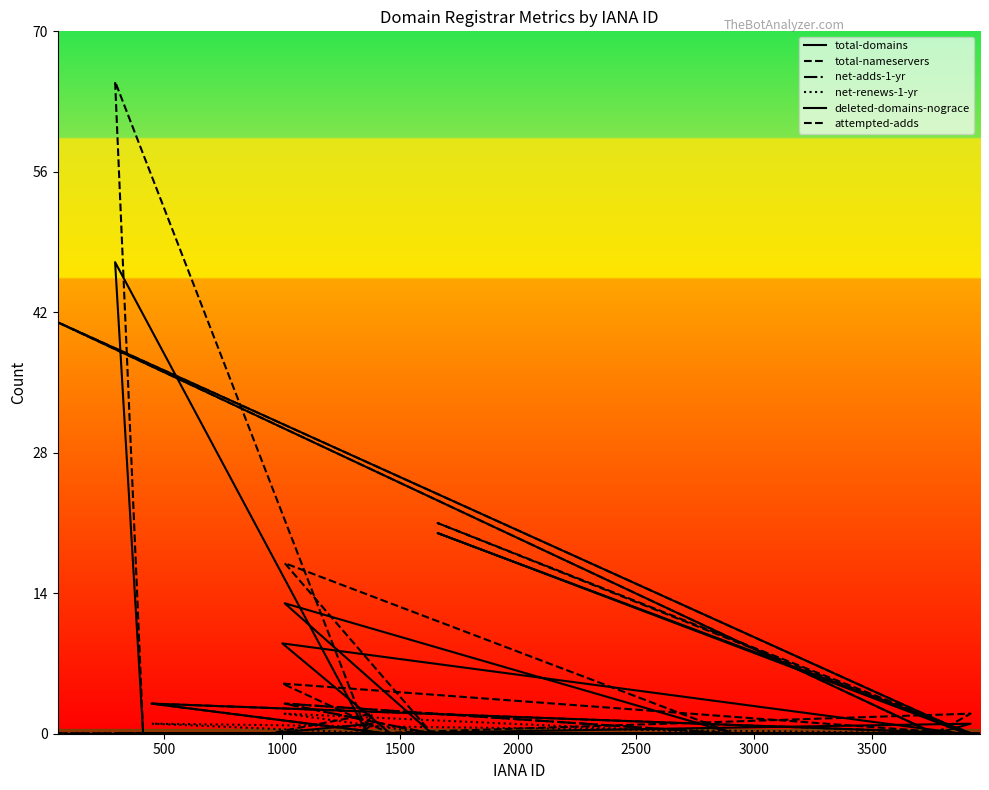

What are all the series names shown in the legend?

total-domains, total-nameservers, net-adds-1-yr, net-renews-1-yr, deleted-domains-nograce, attempted-adds